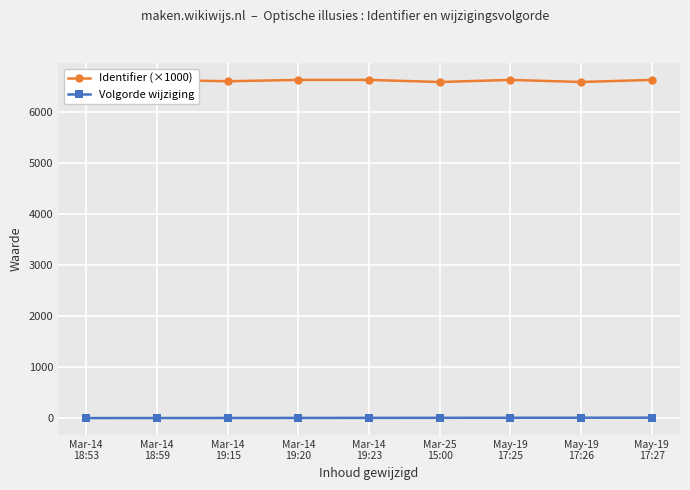

True or false: Identifier (×1000) has more than 1 points higher than both neighbors.

True